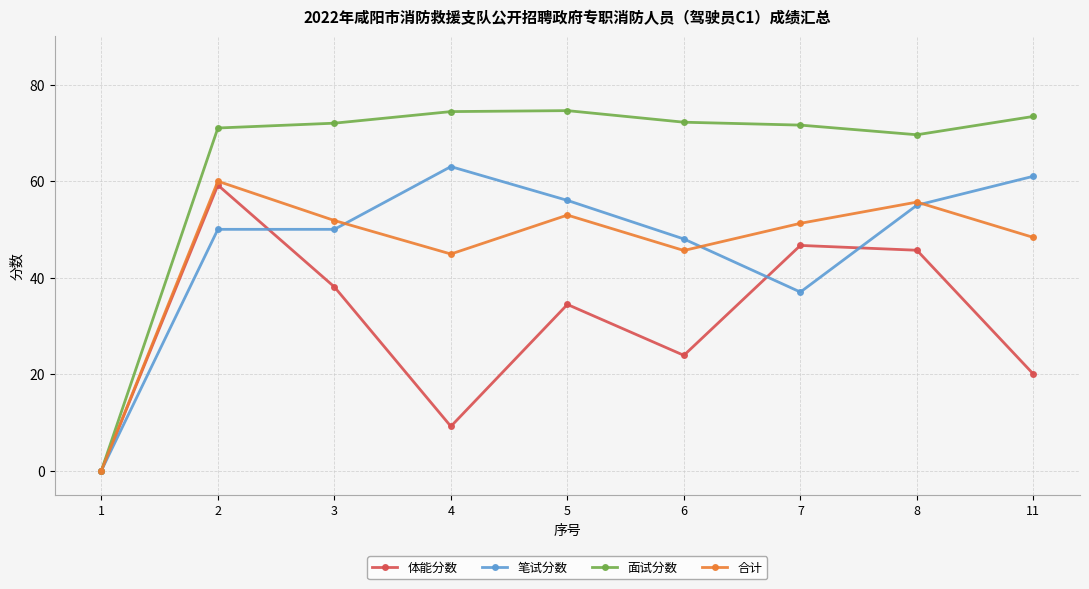

What is the difference between the maximum and second lowest values in the 面试分数 series?

5.0